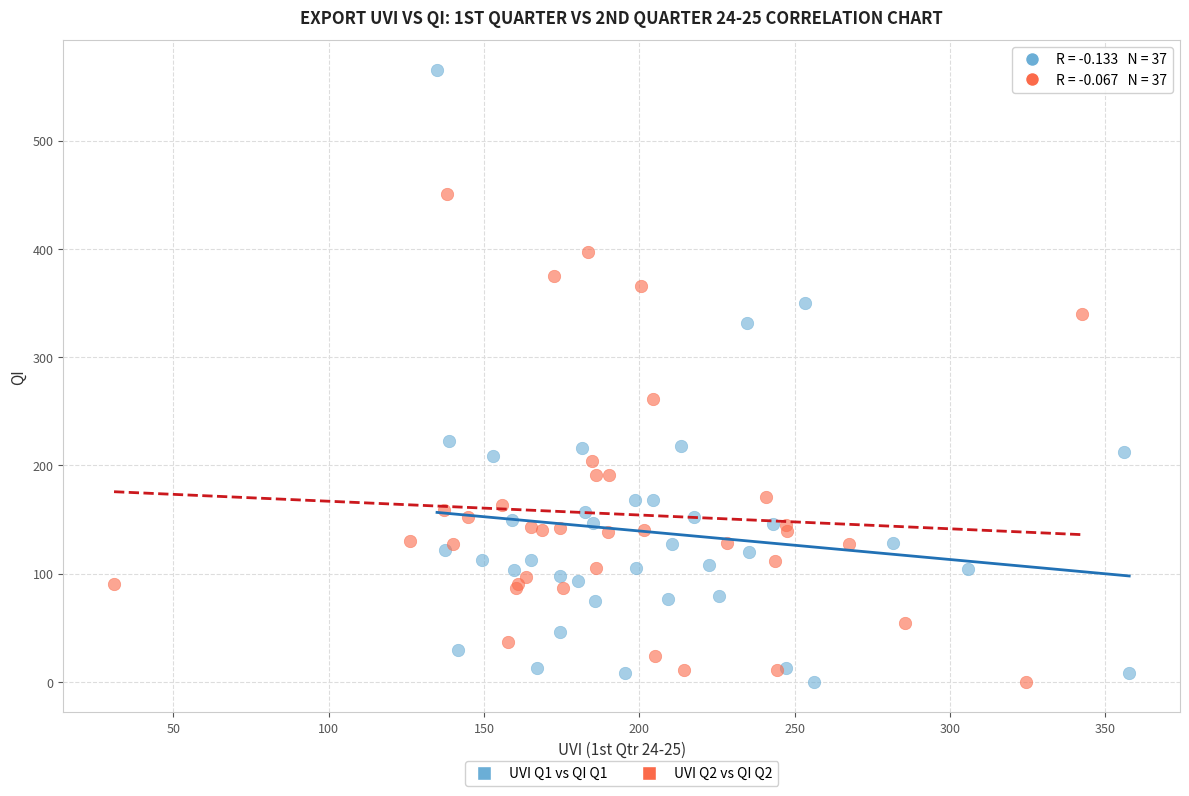

Which series contains the highest Y value?

UVI Q1 vs QI Q1